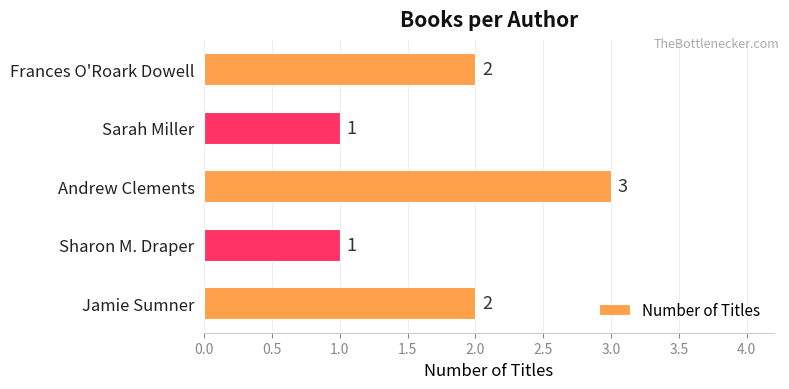

How many values are below 2?

2